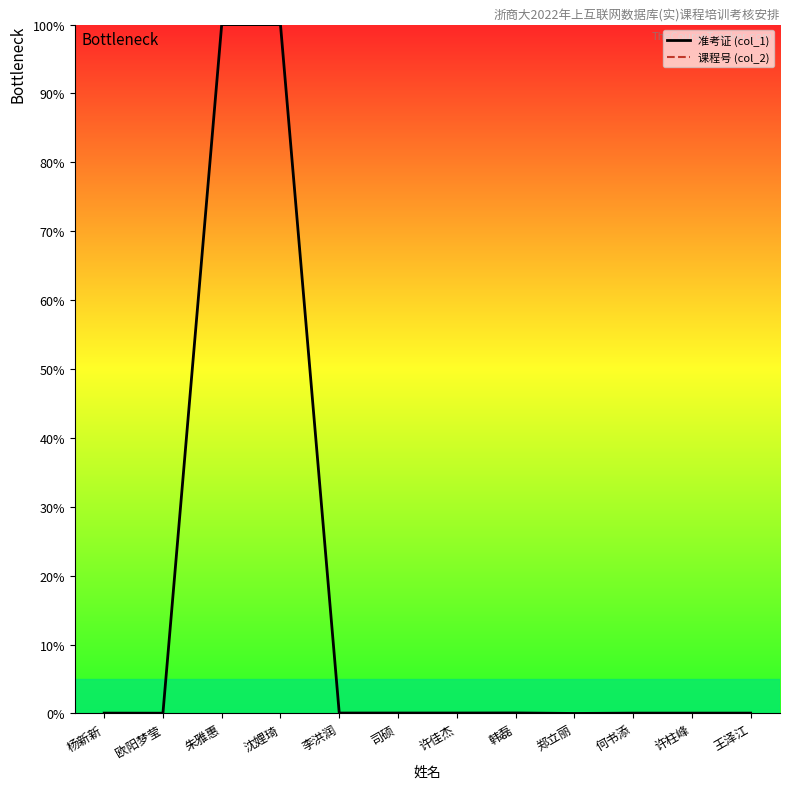

True or false: 课程号 (col_2) has a value of nan at 沈娌琦.

False